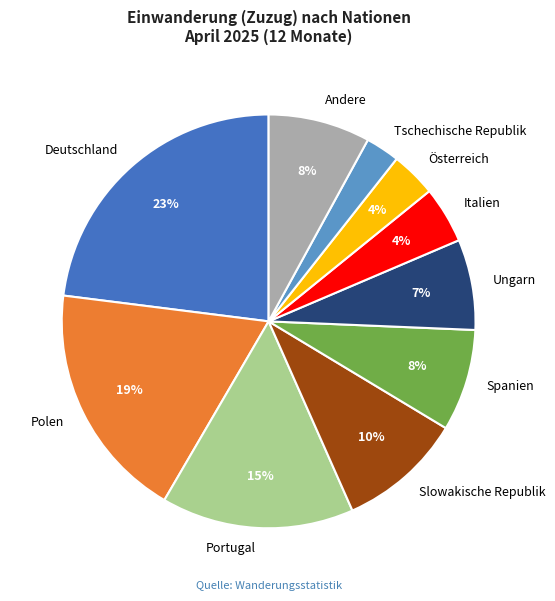

To the nearest percent, what is the average slice percentage?

10%